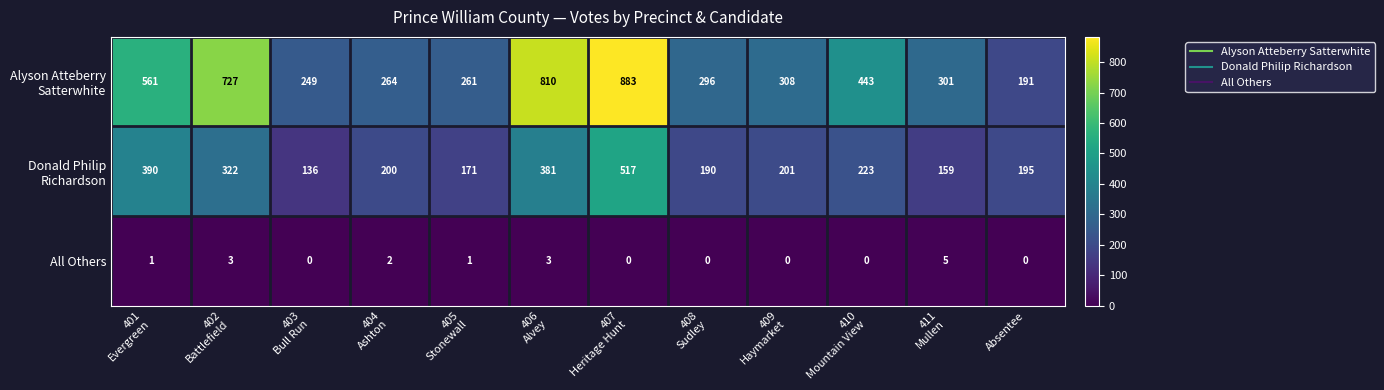

What is the greatest value displayed?

883